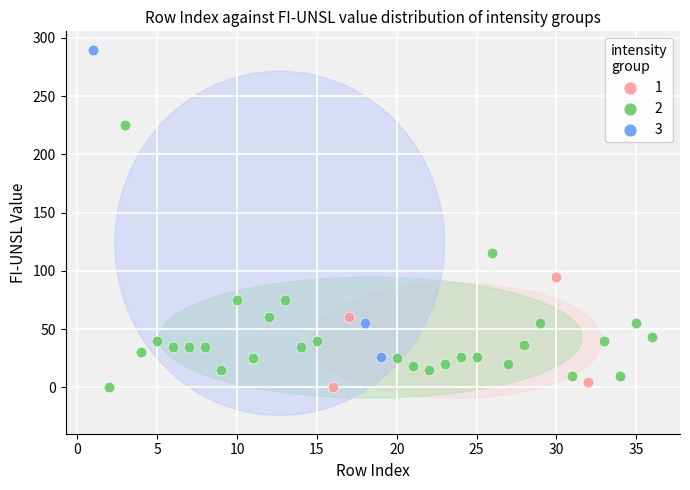

Which series has the widest spread of Y values?

3